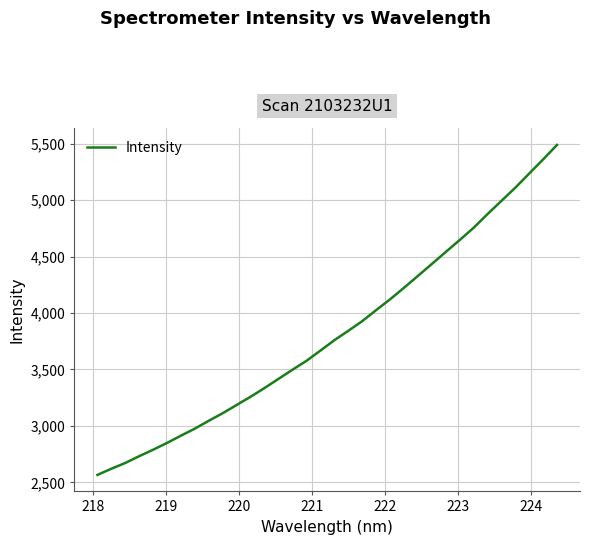

What is the difference between the maximum and minimum values?

2923.0